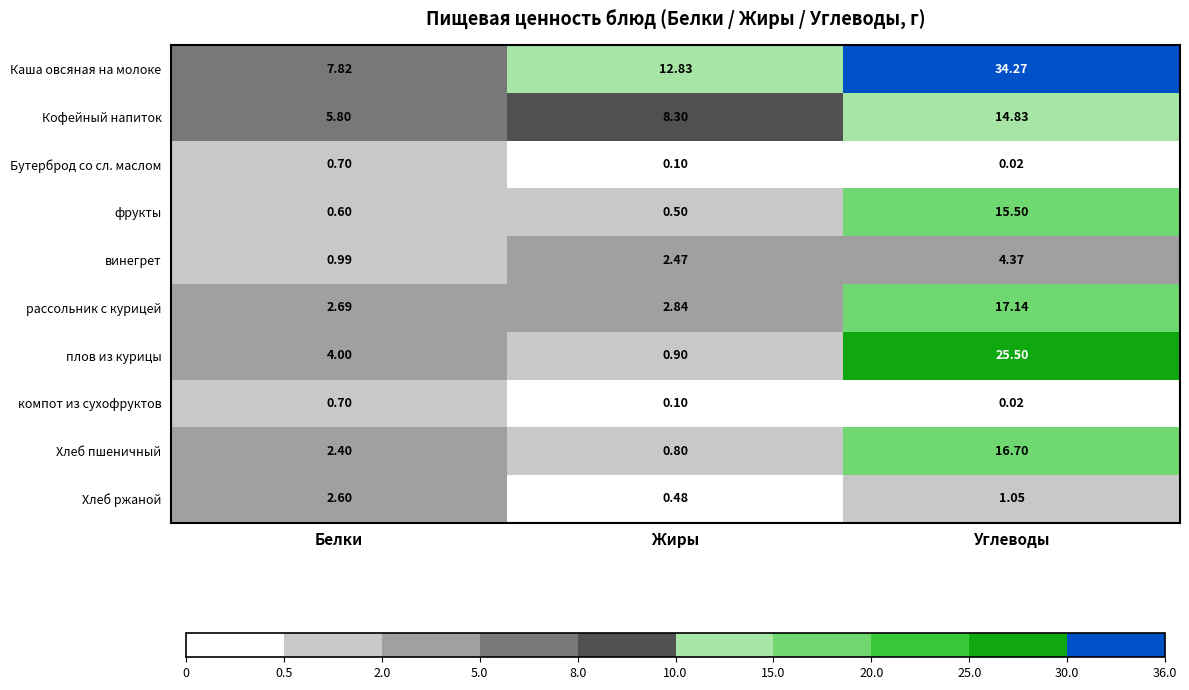

List the labels in order of Хлеб ржаной value, largest first.

Белки, Углеводы, Жиры